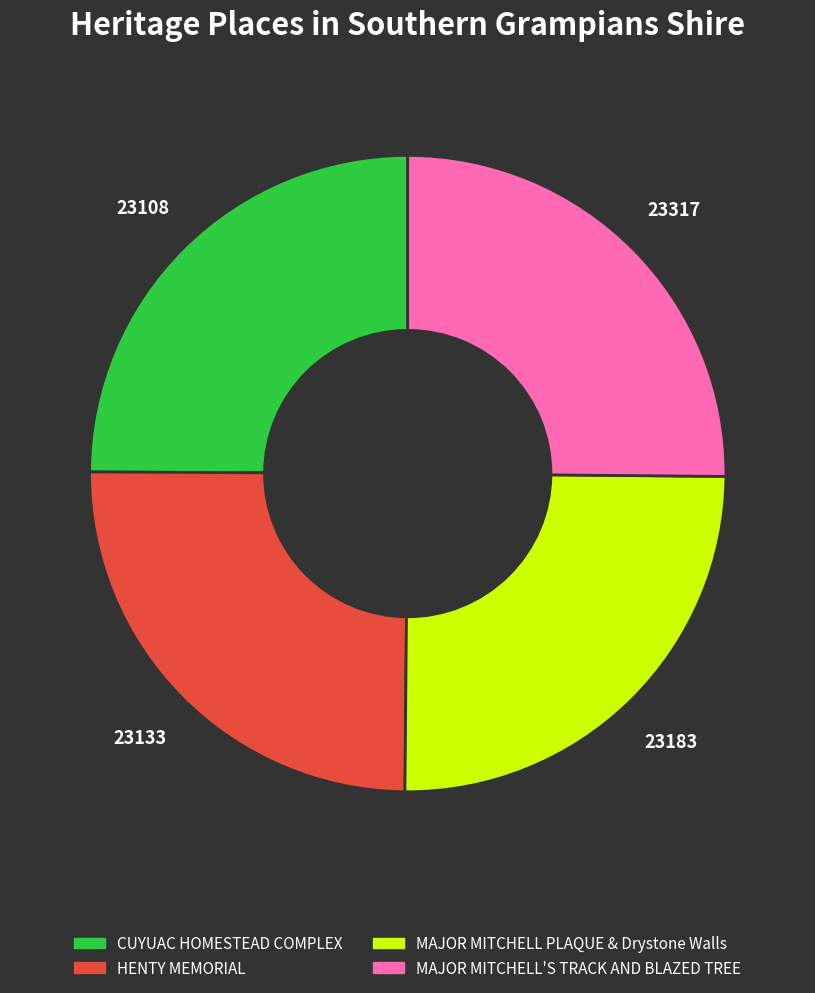

Does MAJOR MITCHELL'S TRACK AND BLAZED TREE represent more than half of the total?

No